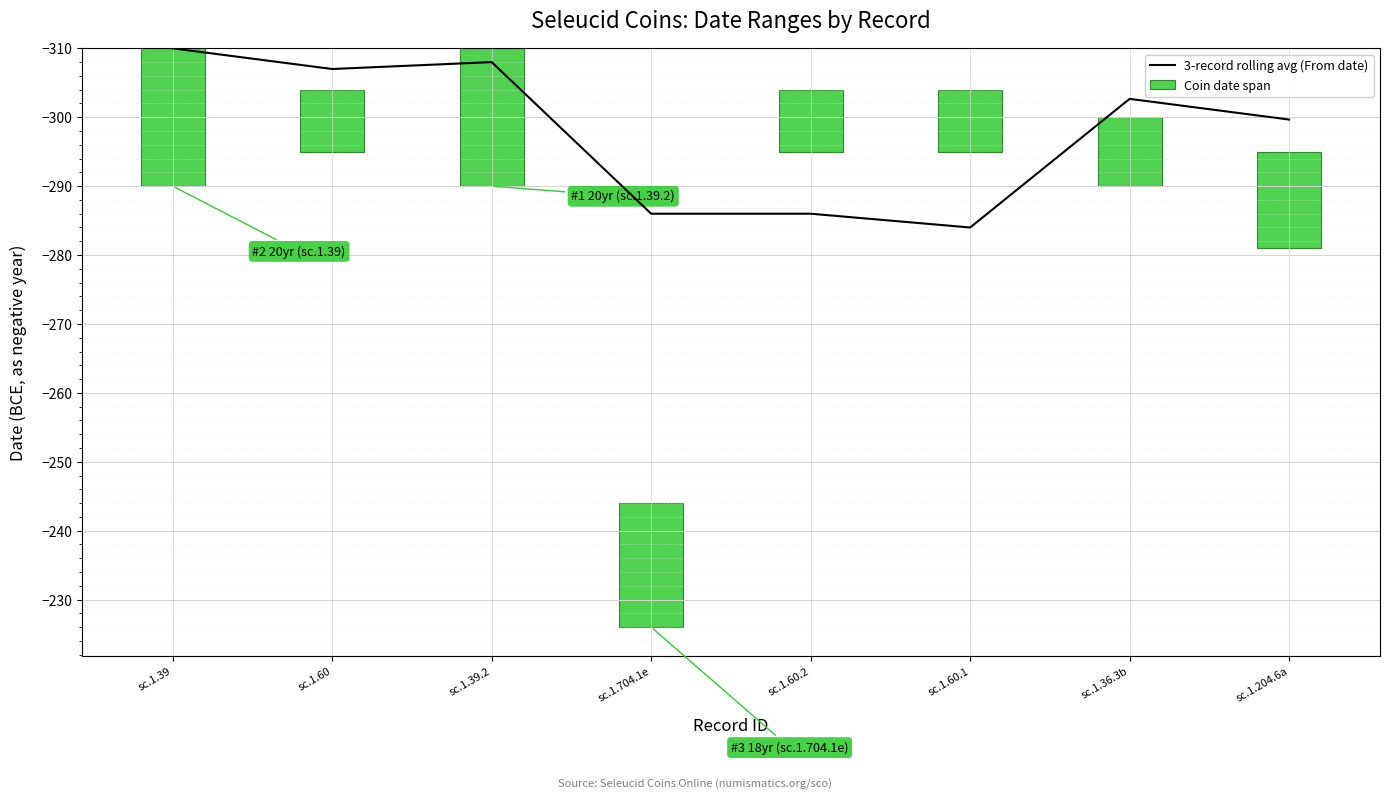

How many data points are less than -299?

5